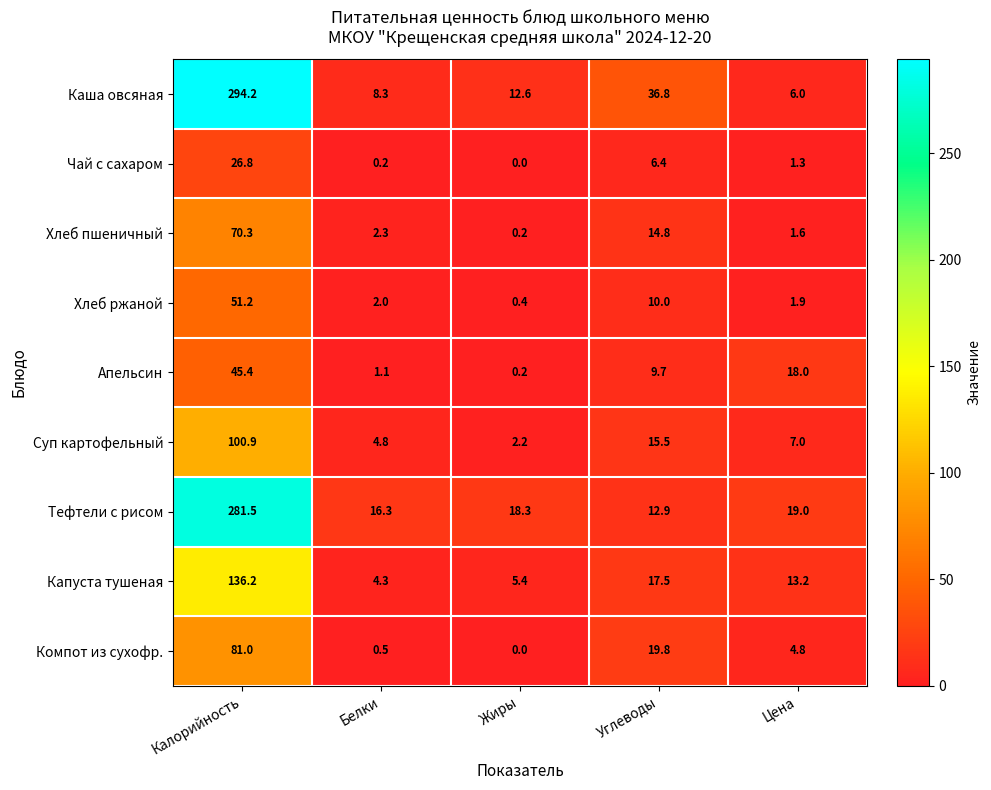

Is it true that Тефтели с рисом equals 7.9 at Углеводы?

False